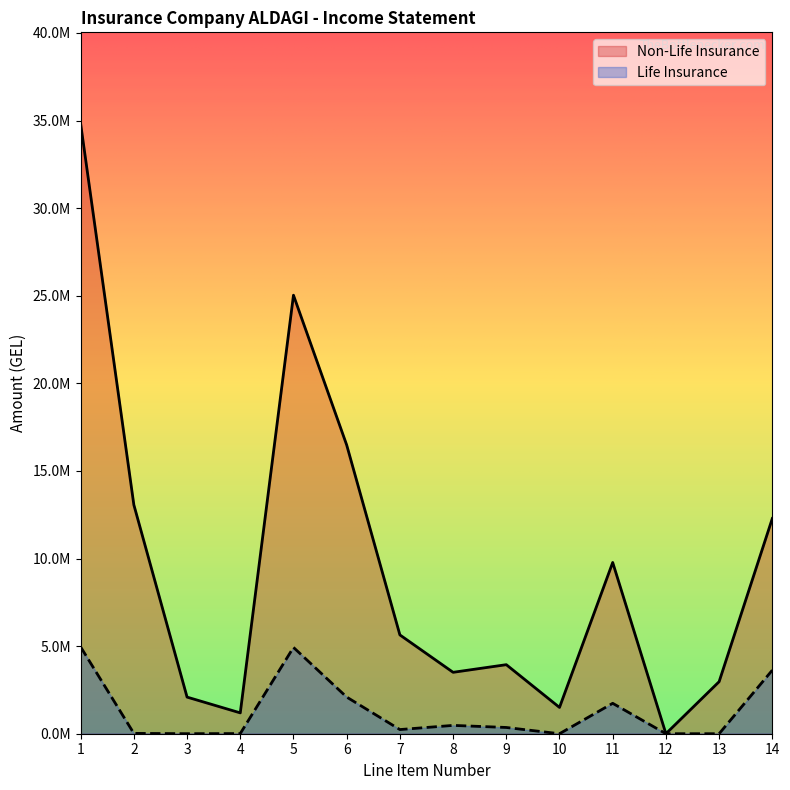

Which series has the largest total across all categories?

Non-Life Insurance